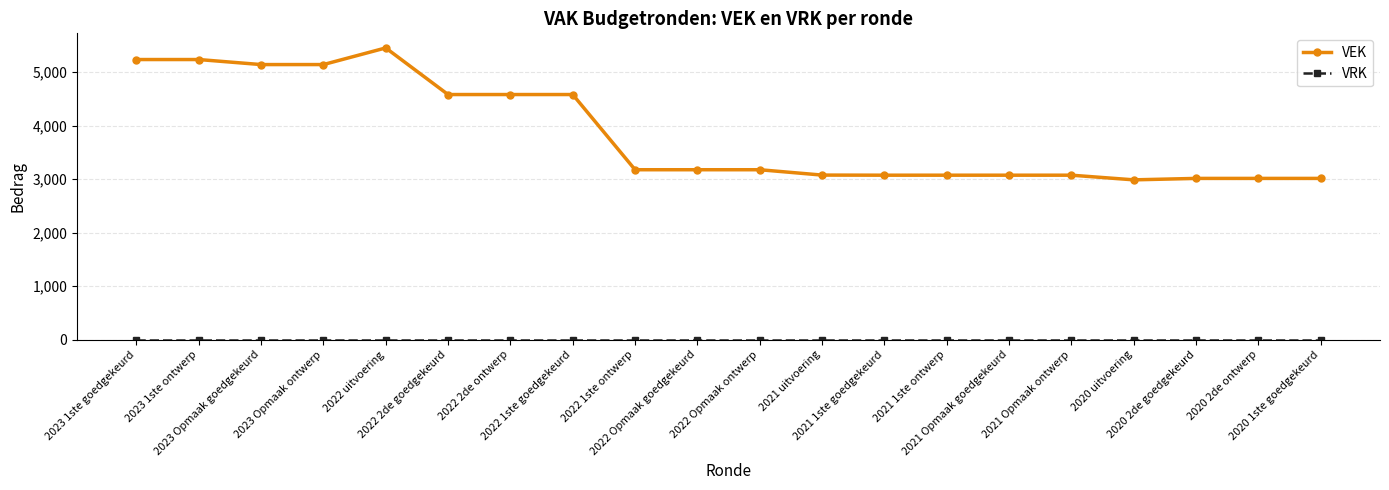

Which series has the largest total across all categories?

VEK